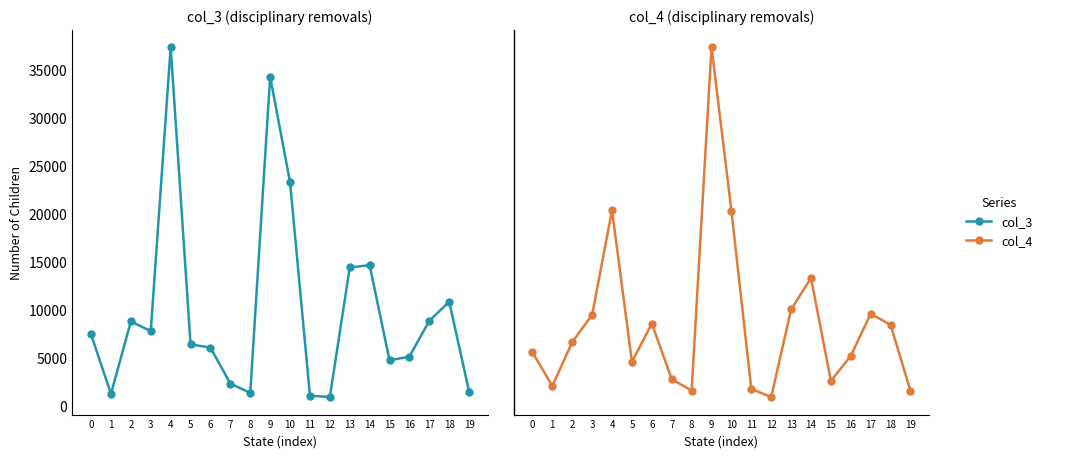

Is this an area chart (filled region under the line)?

No